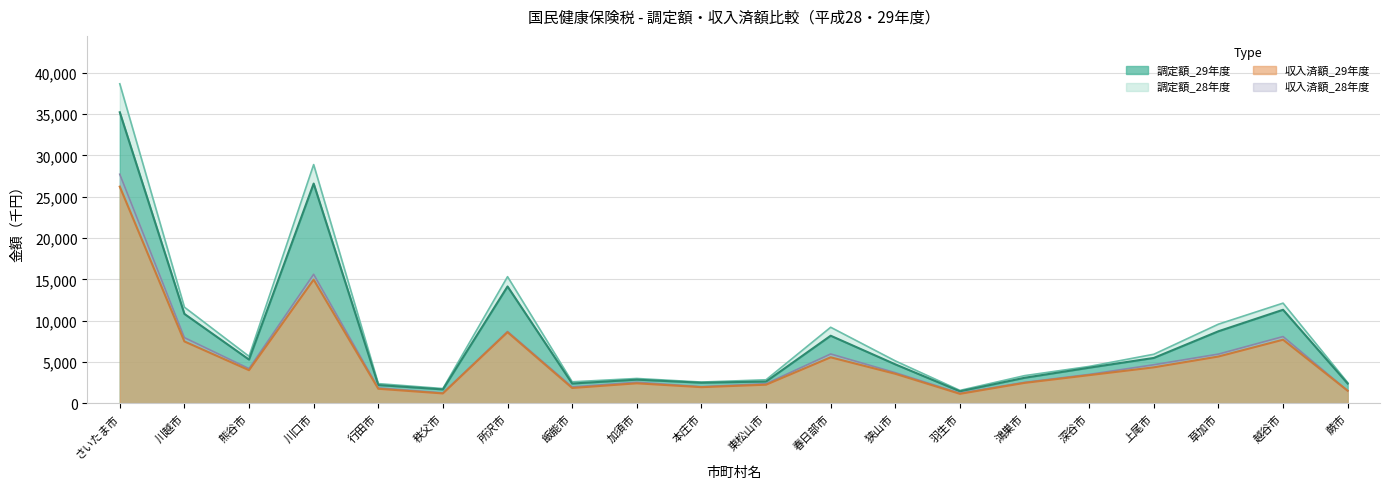

List the series in order of their peak value, highest first.

調定額_28年度, 調定額_29年度, 収入済額_28年度, 収入済額_29年度